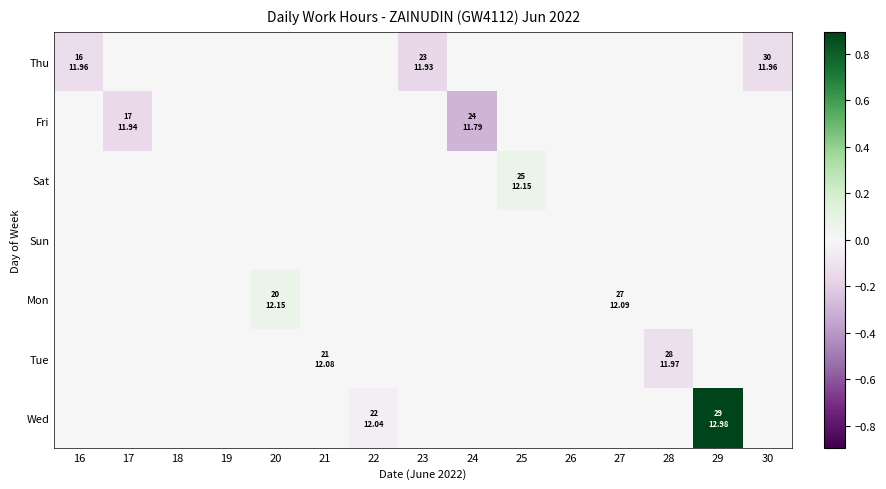

Rank the series by their maximum value, from highest to lowest.

Wed, Sat, Mon, Thu, Fri, Sun, Tue